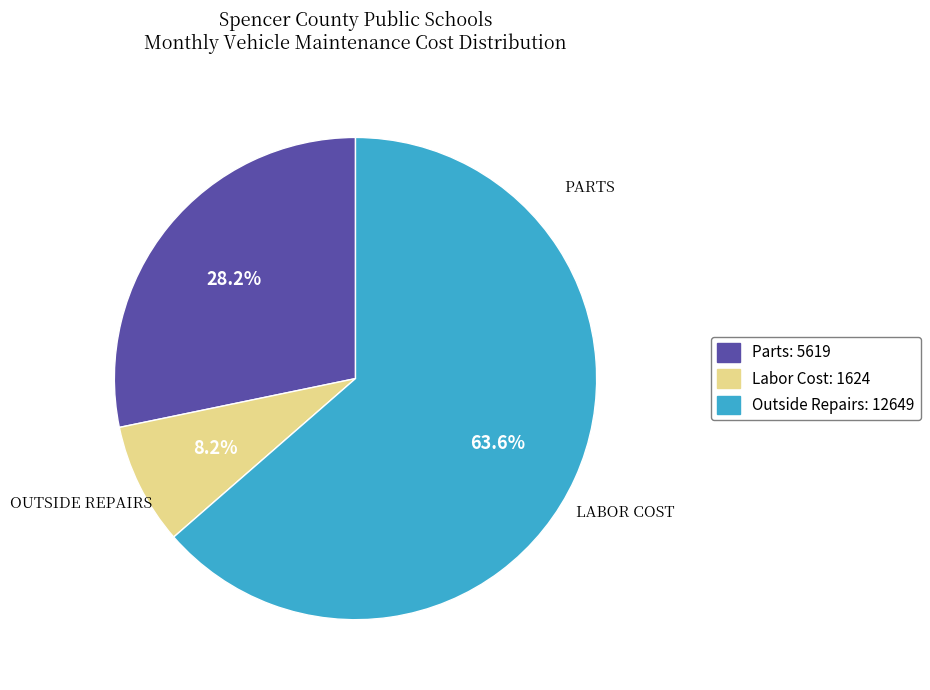

Is it true that Parts is 28% of the pie?

True